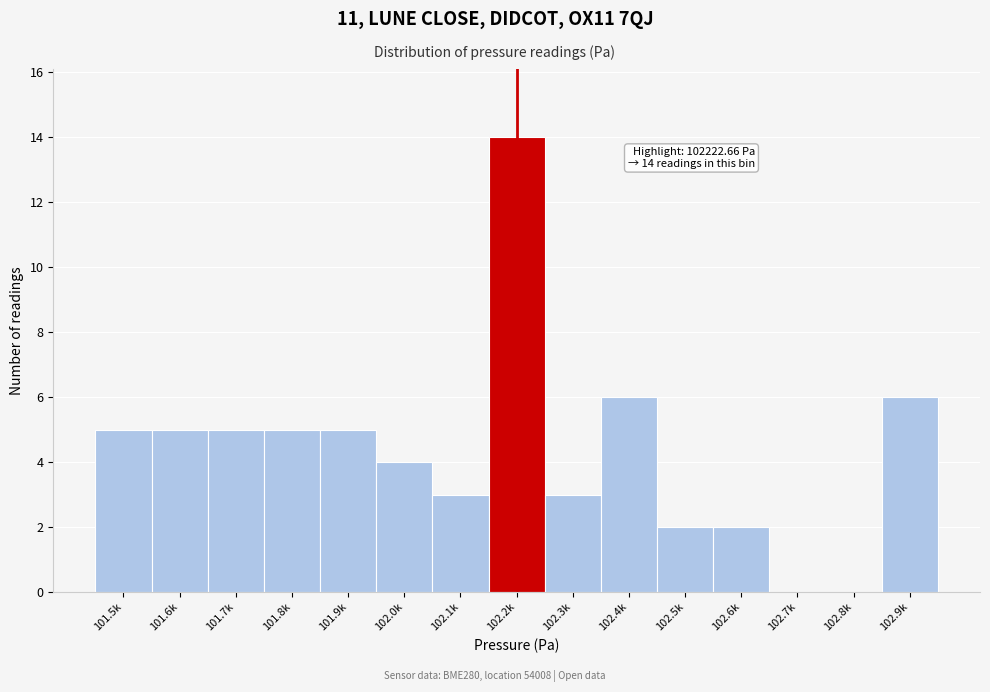

Reading left to right, list all the values displayed in this chart.

101.5k=5	101.6k=5	101.7k=5	101.8k=5	101.9k=5	102.0k=4	102.1k=3	102.2k=14	102.3k=3	102.4k=6	102.5k=2	102.6k=2	102.7k=0	102.8k=0	102.9k=6